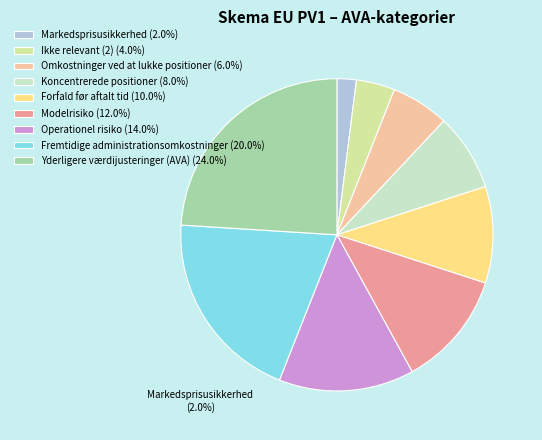

Combined, do Markedsprisusikkerhed (2.0%) and Yderligere værdijusteringer (AVA) (24.0%) account for over 50%?

No